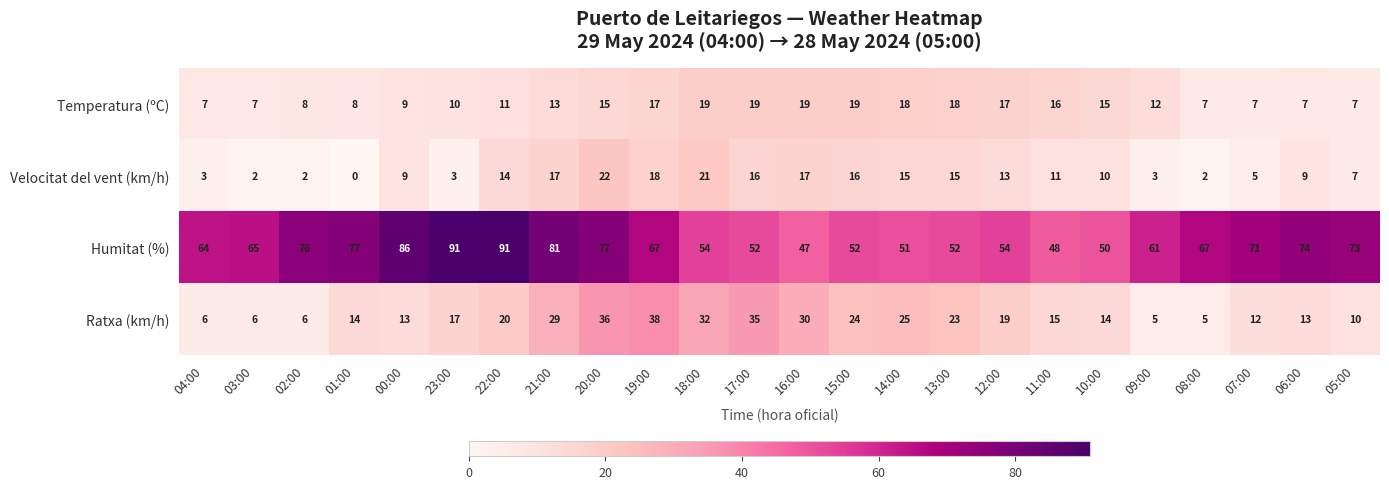

What is the difference between the second highest and second lowest values in the Velocitat del vent (km/h) series?

19